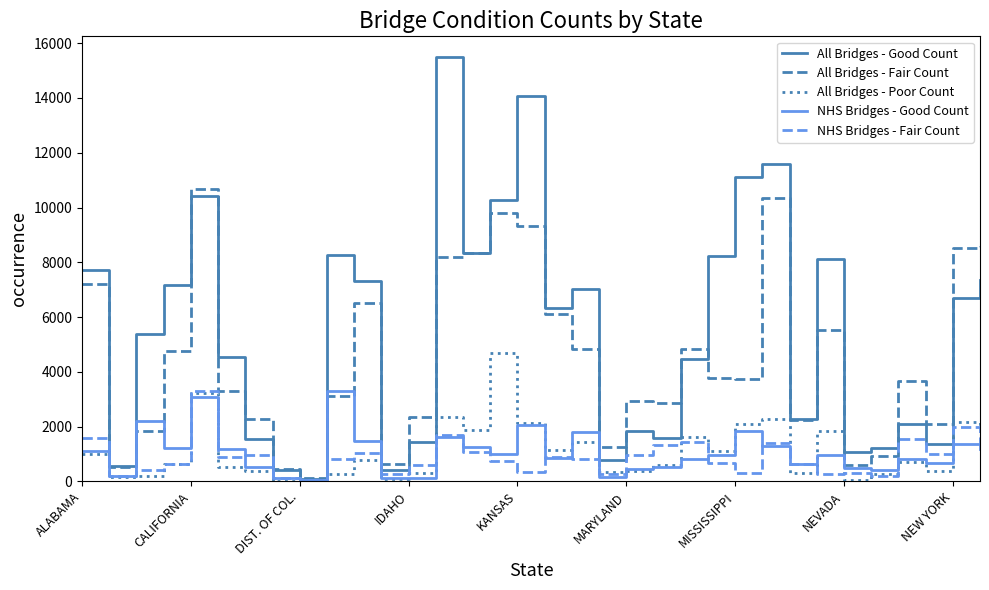

Which series has the largest range (max minus min)?

All Bridges - Good Count